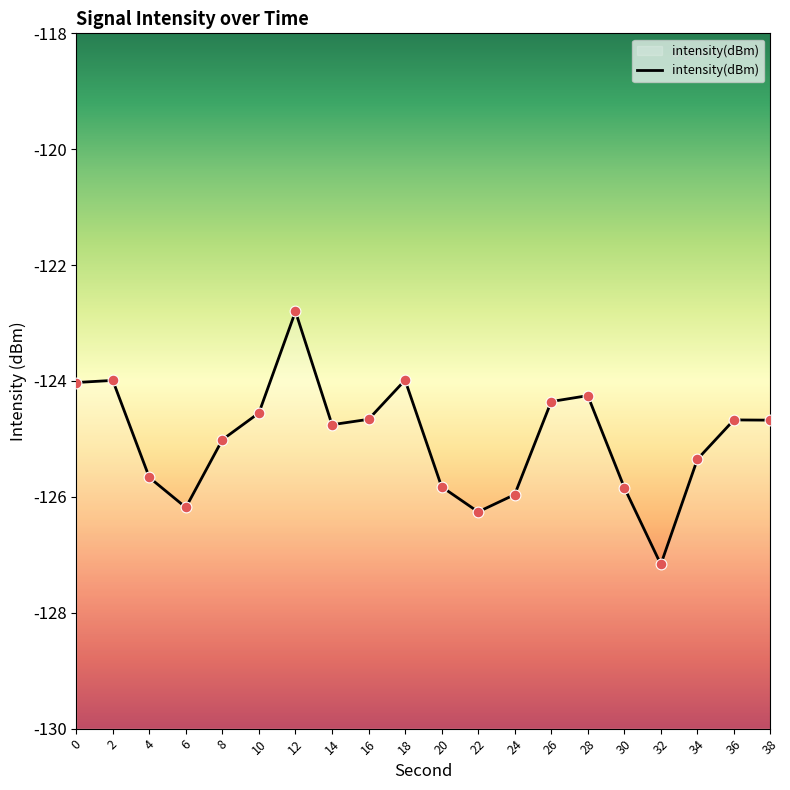

Which has a higher value, 38 or 30?

38